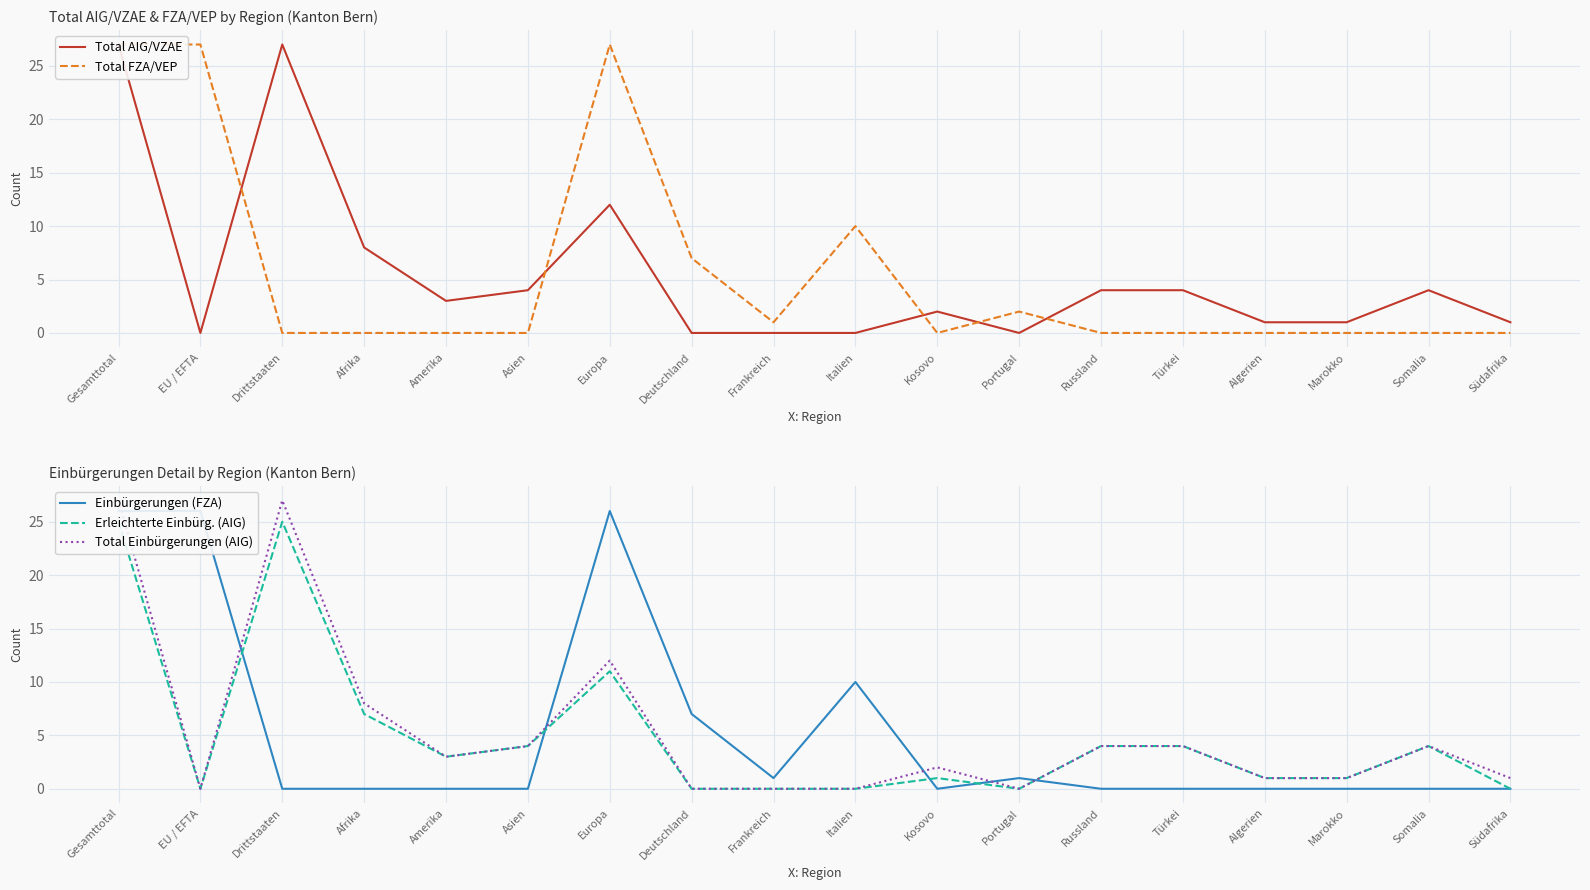

What is the sum of the Einbürgerungen (FZA) values at Portugal and Europa?

27